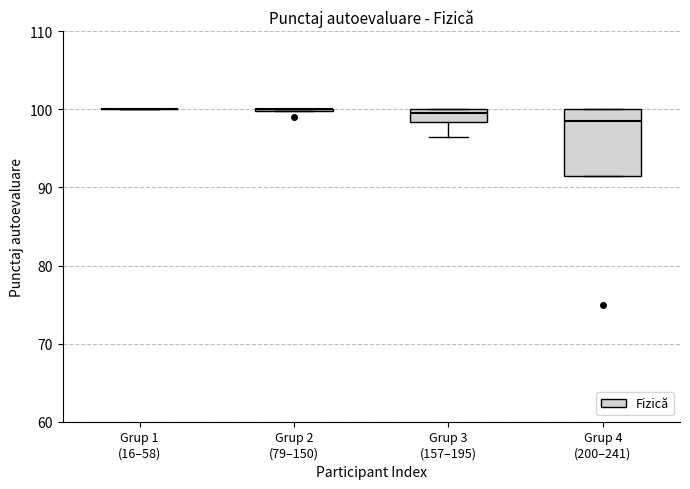

Reading left to right, transcribe this box plot: for each box, give where its median line is, the range the box spans, and where its two whiskers end, as read against the y-axis. The values are not printed on the chart, so give them approximately, as read against the axis.

Grup 1 (16–58): box collapsed to a line at 100, whiskers 100 to 100
Grup 2 (79–150): box collapsed to a line at 100, whiskers 100 to 100
Grup 3 (157–195): median 100 (just below the box's upper edge), box 98 to 100, whiskers 97 to 100
Grup 4 (200–241): median 99, box 92 to 100, whiskers 92 to 100